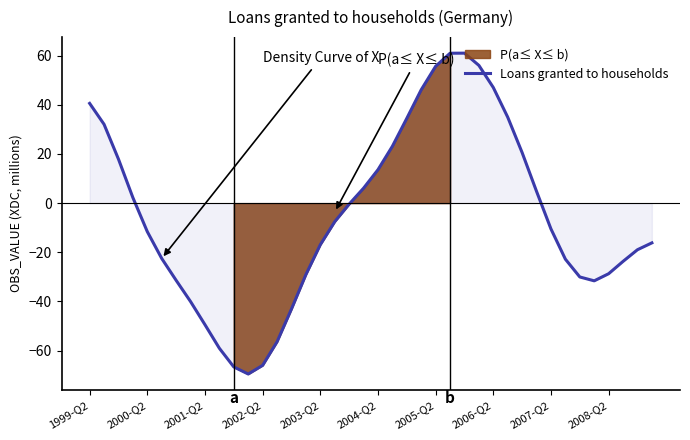

Reading left to right, list all the values displayed in this chart.

40.6	32.1	17.9	2.2	-11.6	-22.5	-31.4	-40.1	-49.5	-59.1	-66.7	-69.5	-66.0	-56.4	-43.1	-29.1	-16.9	-7.6	-0.4	6.1	13.6	23.1	34.5	46.1	55.7	61.0	61.0	56.0	47.0	35.0	20.5	4.8	-10.5	-22.8	-30.0	-31.6	-28.7	-23.7	-19.0	-16.2